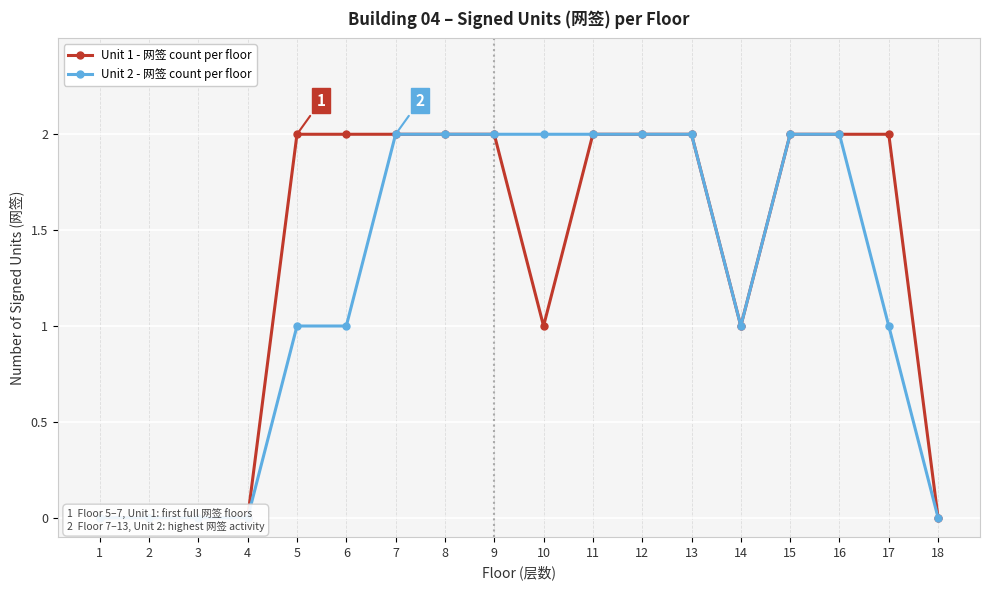

What is the value of the Unit 1 - 网签 count per floor point at the 5th from the left?

2